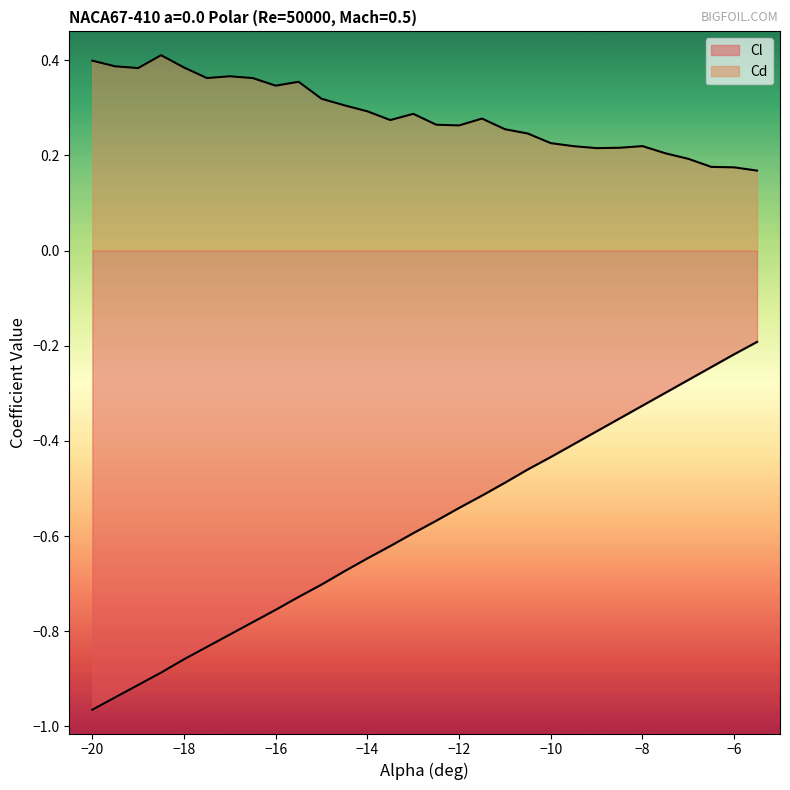

What is the difference between the second highest and minimum values in the Cl series?

0.7